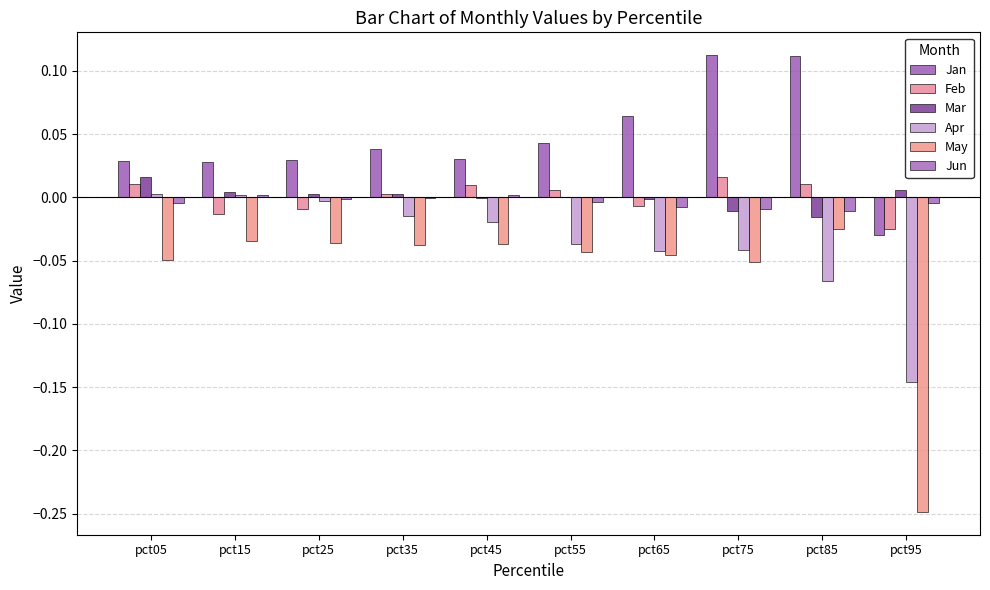

What is the sum of all Apr values?

-0.4